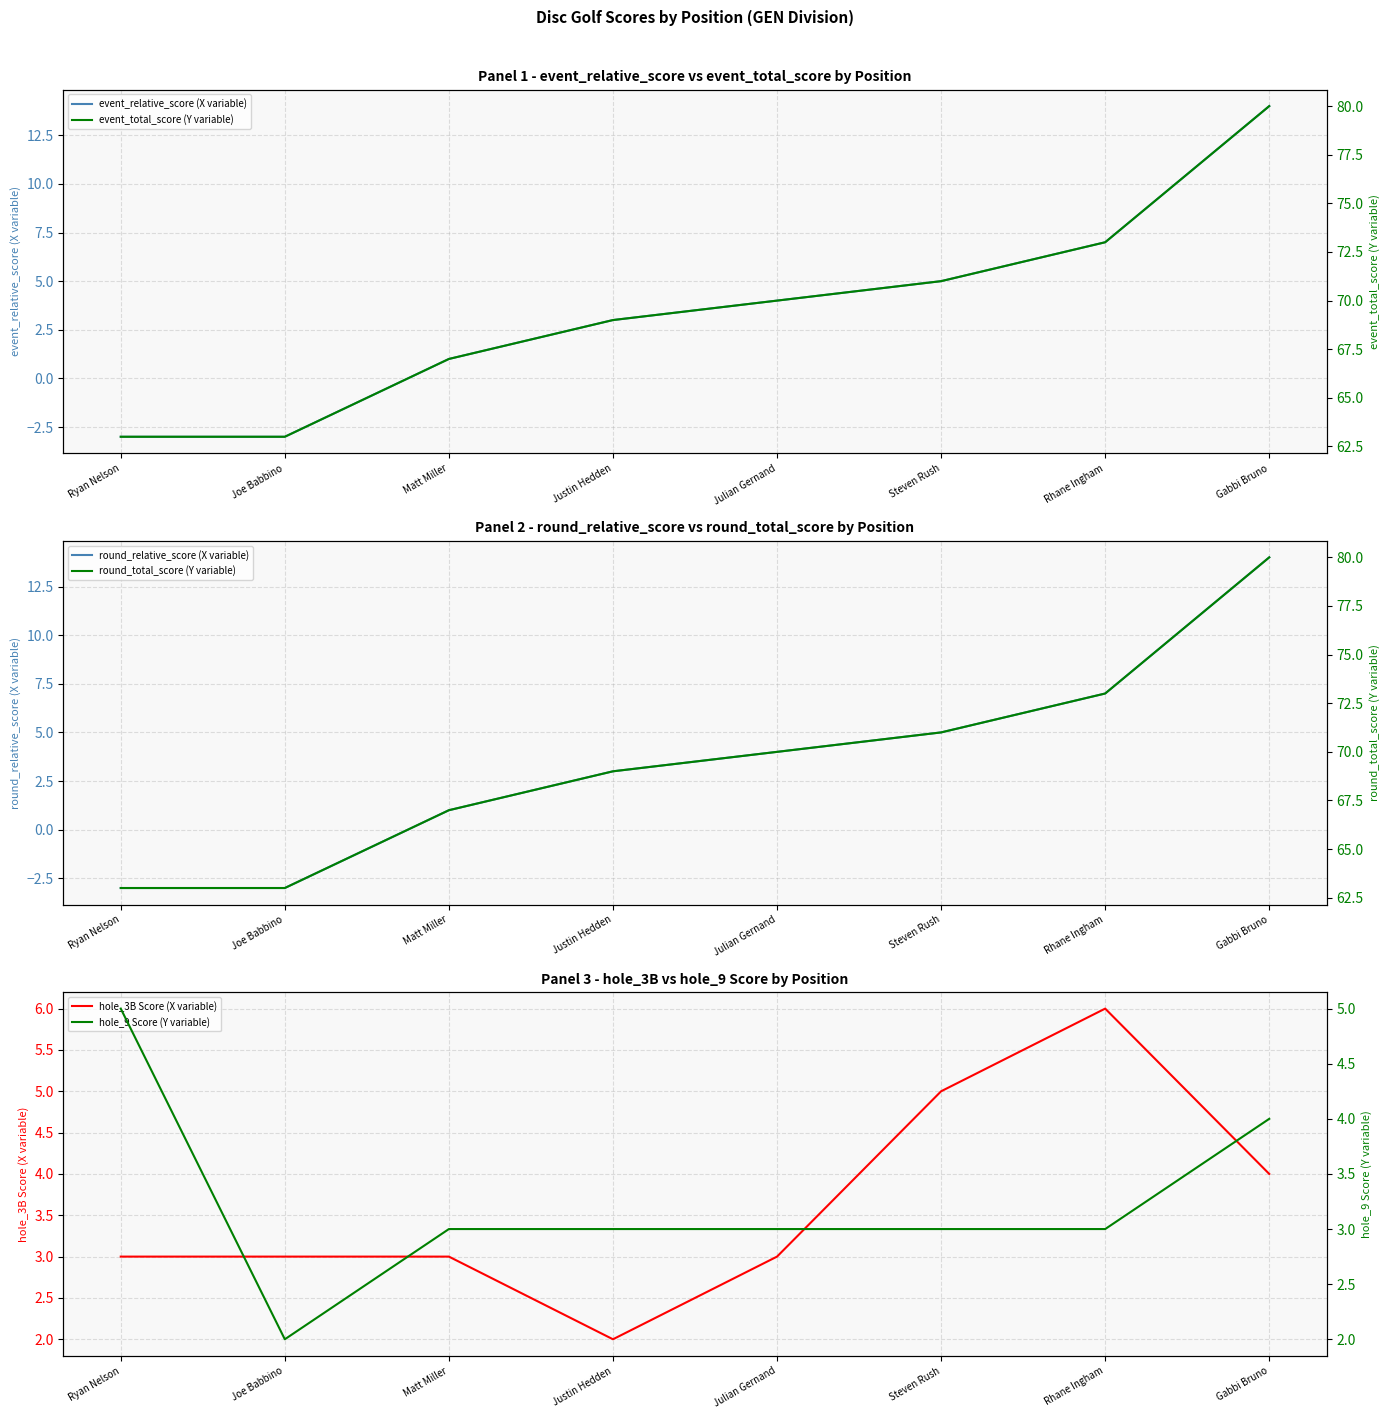

How many distinct data groups are displayed?

6